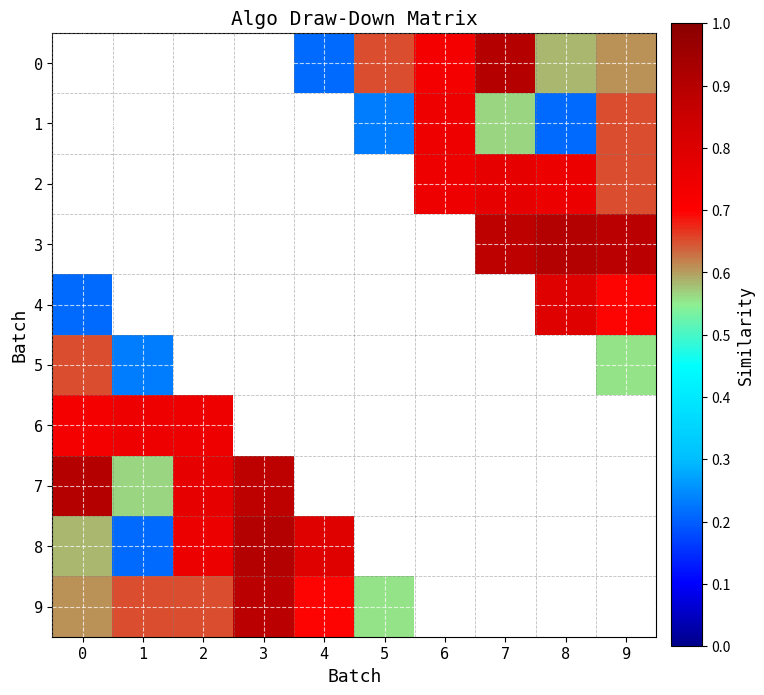

Reading left to right, list all the values displayed in this chart.

0: 0=0.0	1=0.0	2=0.0	3=0.0	4=0.0	5=0.1	6=0.1	7=0.2	8=0.1	9=0.1
1: 0=0.0	1=0.0	2=0.0	3=0.0	4=0.0	5=0.0	6=0.1	7=0.1	8=0.0	9=0.1
2: 0=0.0	1=0.0	2=0.0	3=0.0	4=0.0	5=0.0	6=0.1	7=0.2	8=0.2	9=0.1
3: 0=0.0	1=0.0	2=0.0	3=0.0	4=0.0	5=0.0	6=0.0	7=0.2	8=0.2	9=0.2
4: 0=0.0	1=0.0	2=0.0	3=0.0	4=0.0	5=0.0	6=0.0	7=0.0	8=0.2	9=0.1
5: 0=0.1	1=0.0	2=0.0	3=0.0	4=0.0	5=0.0	6=0.0	7=0.0	8=0.0	9=0.1
6: 0=0.1	1=0.1	2=0.1	3=0.0	4=0.0	5=0.0	6=0.0	7=0.0	8=0.0	9=0.0
7: 0=0.2	1=0.1	2=0.2	3=0.2	4=0.0	5=0.0	6=0.0	7=0.0	8=0.0	9=0.0
8: 0=0.1	1=0.0	2=0.2	3=0.2	4=0.2	5=0.0	6=0.0	7=0.0	8=0.0	9=0.0
9: 0=0.1	1=0.1	2=0.1	3=0.2	4=0.1	5=0.1	6=0.0	7=0.0	8=0.0	9=0.0